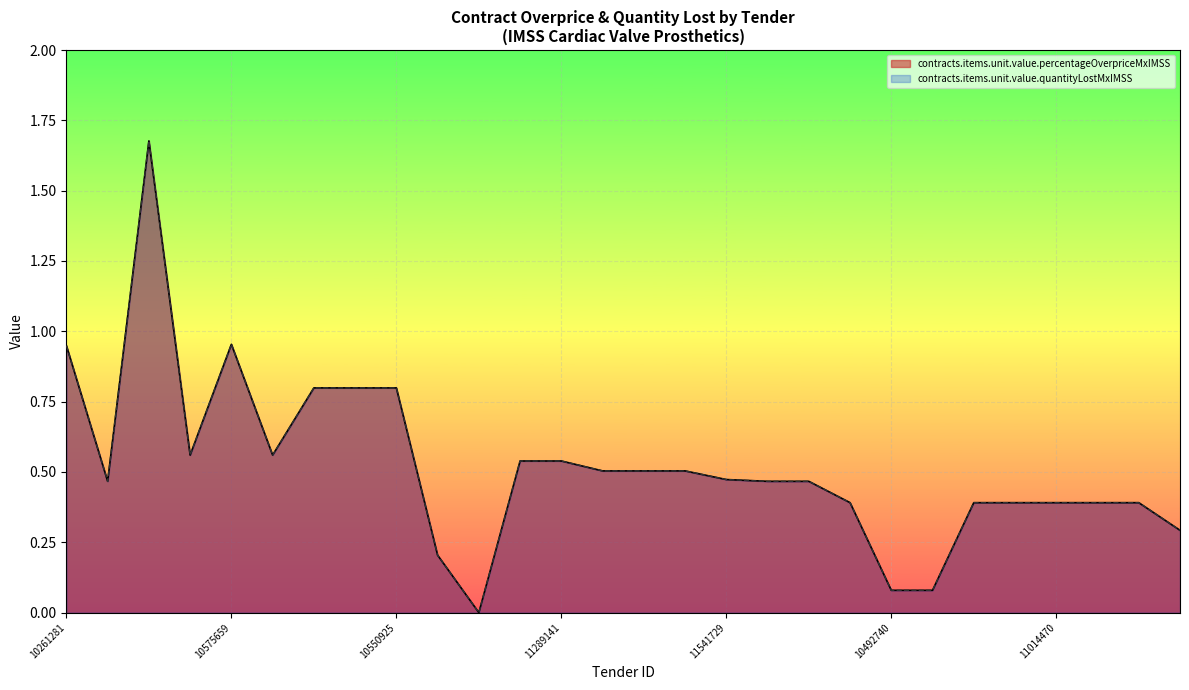

Read the contracts.items.unit.value.quantityLostMxIMSS value at 10541553.

0.6